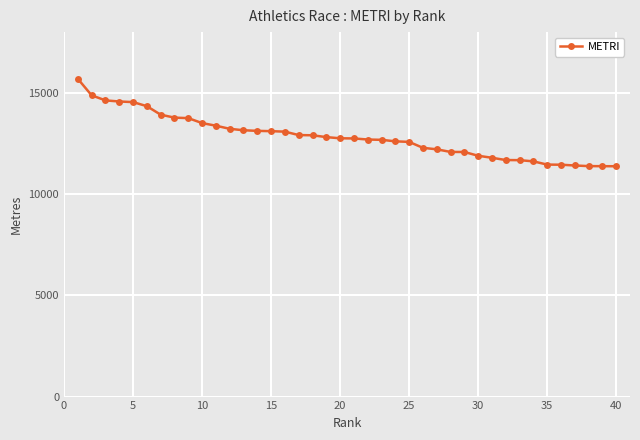

What is the maximum value shown in the chart?

15692